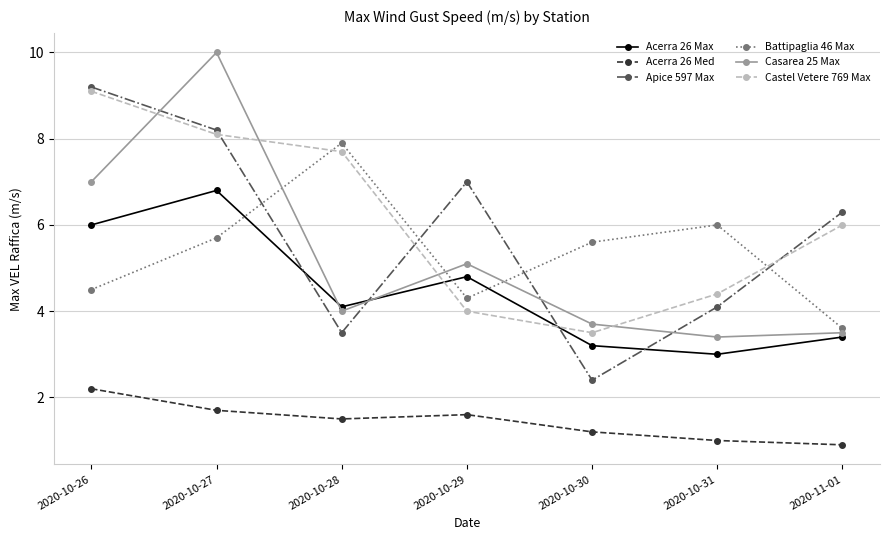

At which category is the sum across all series the highest?

2020-10-27